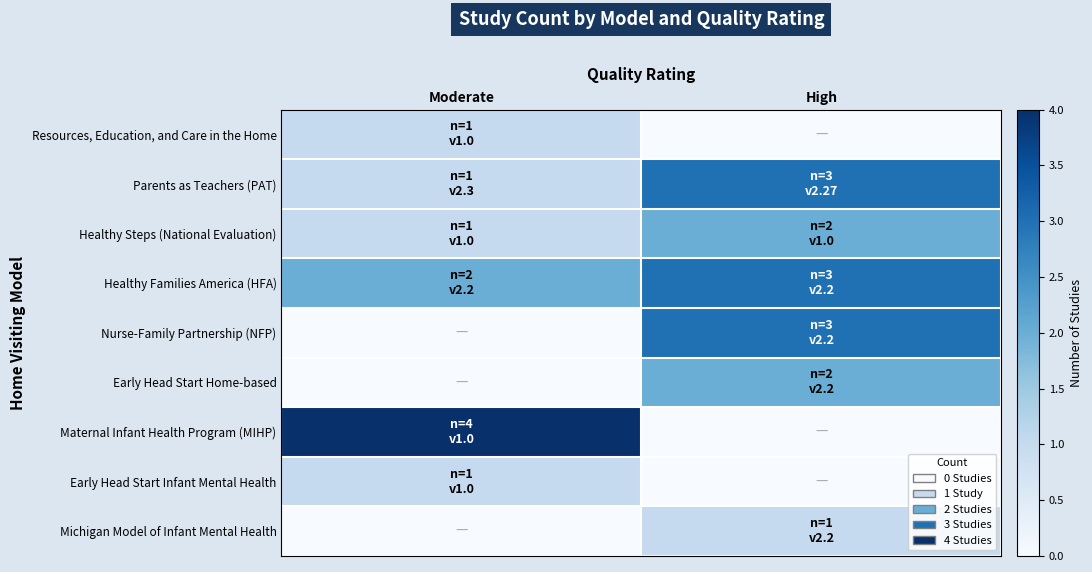

At how many categories does at least one series exceed 2?

2